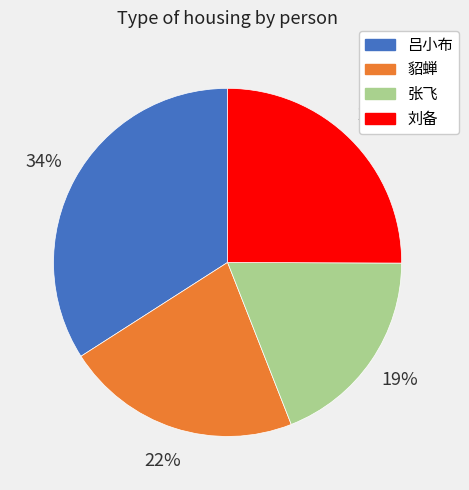

To the nearest percent, what is the combined percentage of 吕小布 and 张飞?

53%